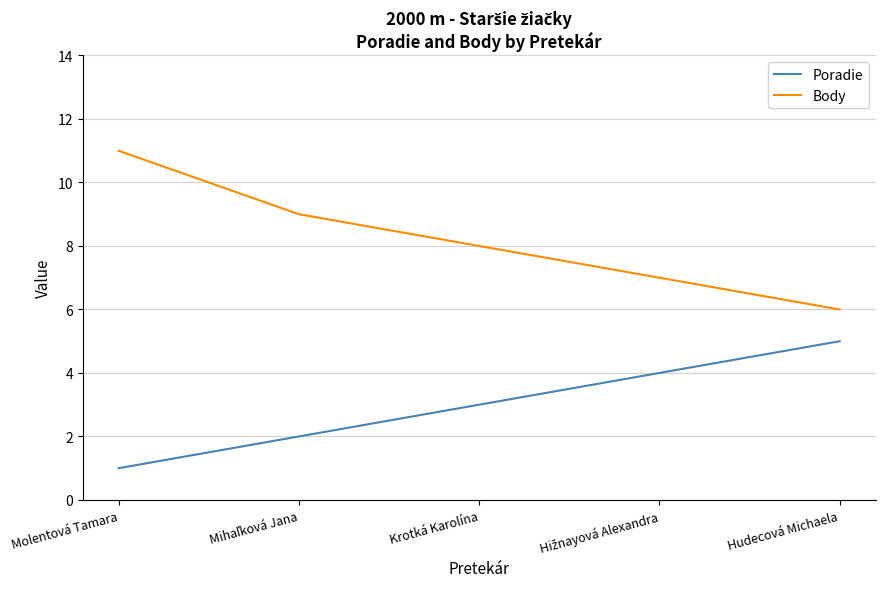

What is the greatest value displayed?

11